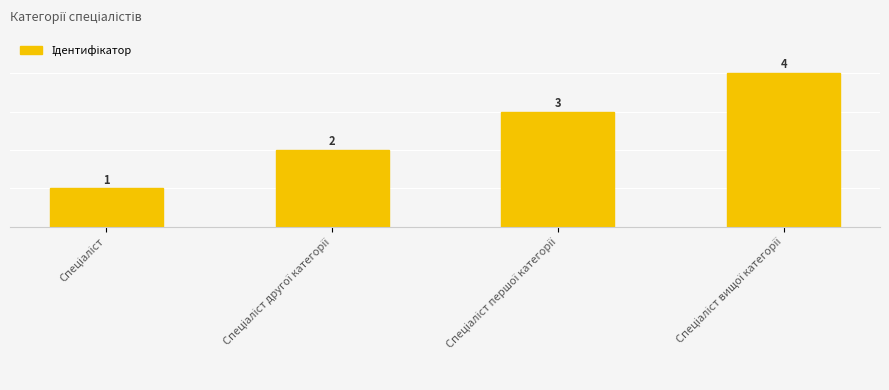

What is the smallest value displayed?

1